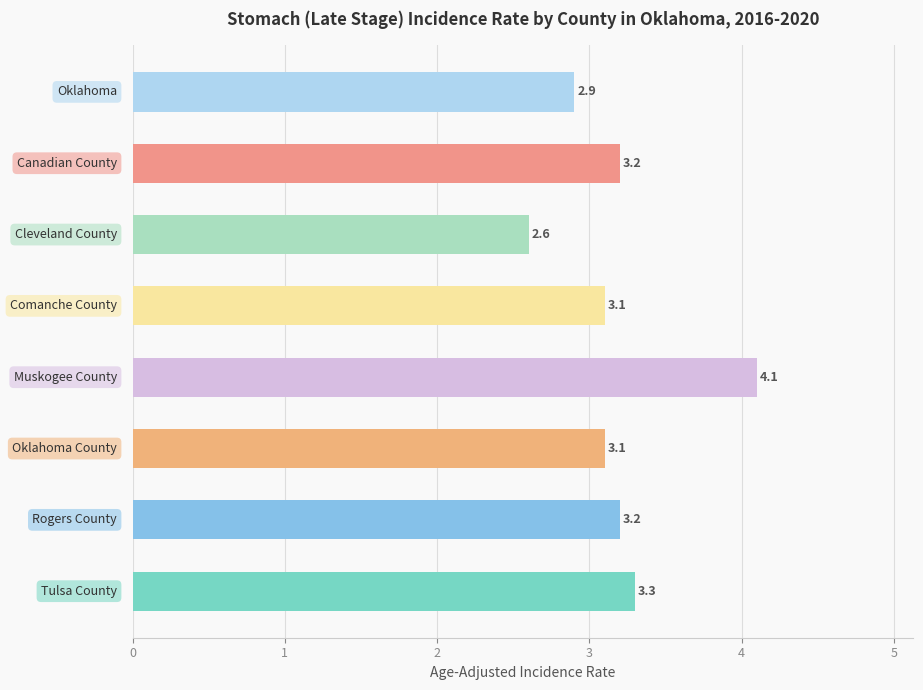

What is the greatest value displayed?

4.1